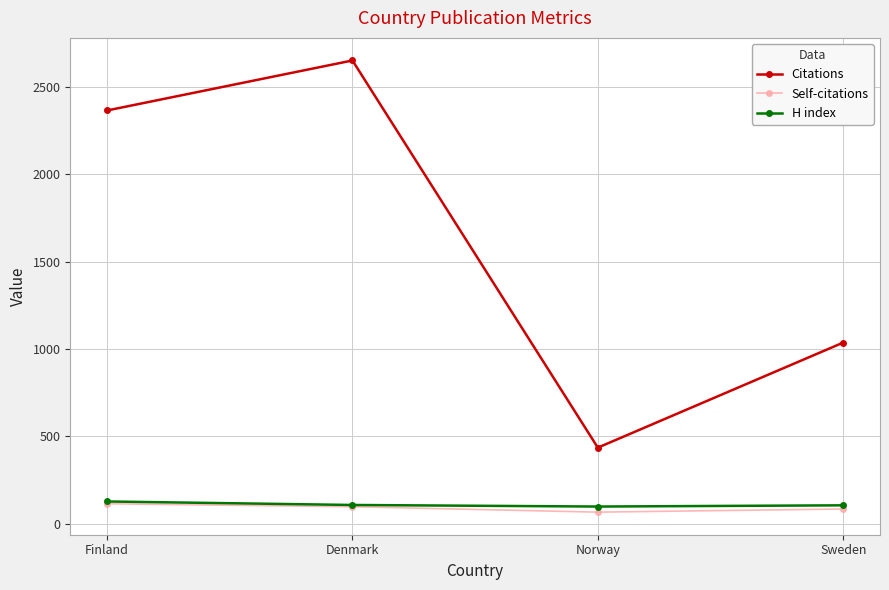

What are all the series names shown in the legend?

Citations, Self-citations, H index